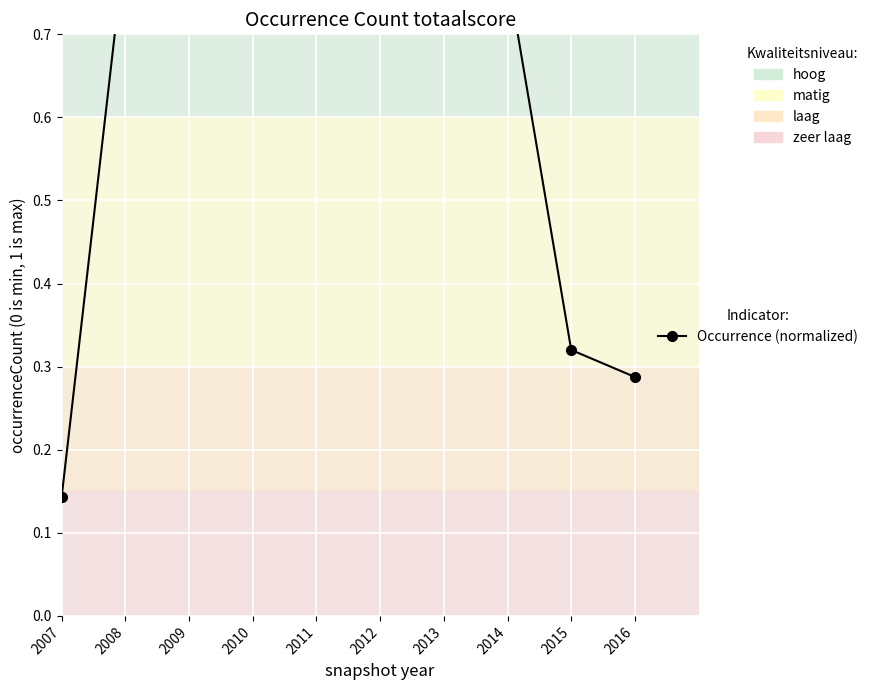

True or false: there are more than 1 points higher than both neighbors.

True